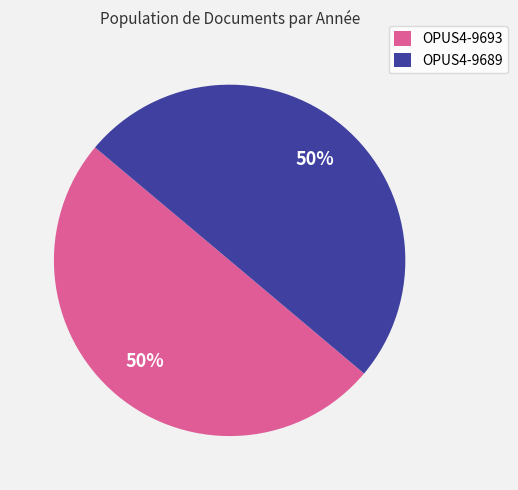

Combined, do OPUS4-9689 and OPUS4-9693 account for over 50%?

Yes